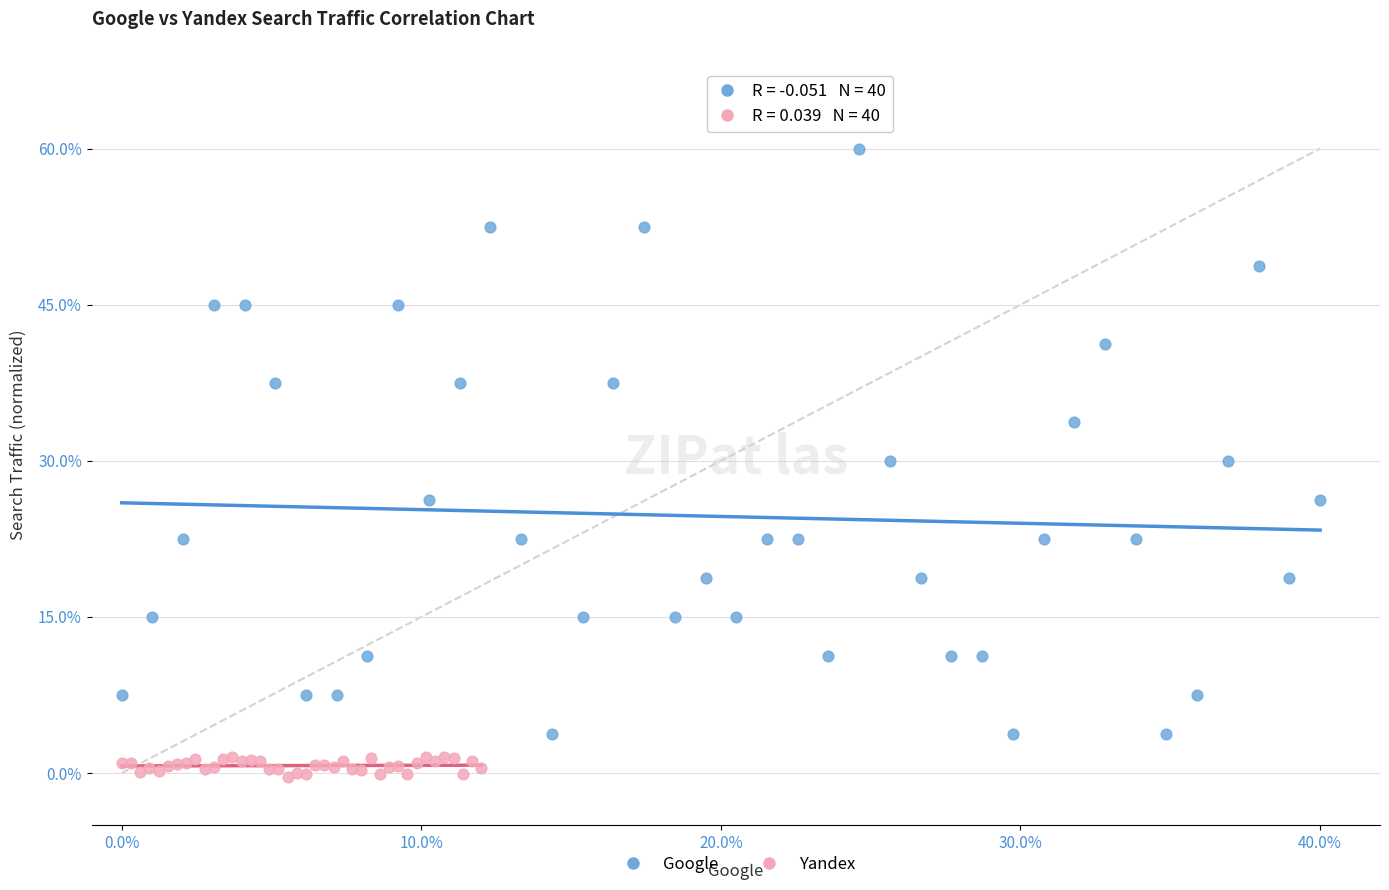

Which series has the widest spread of Y values?

Google